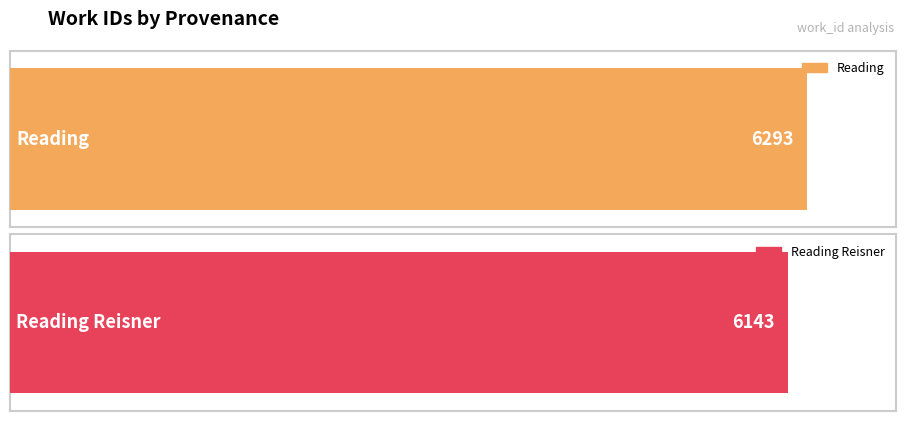

What position from the right is Reading Reisner?

1